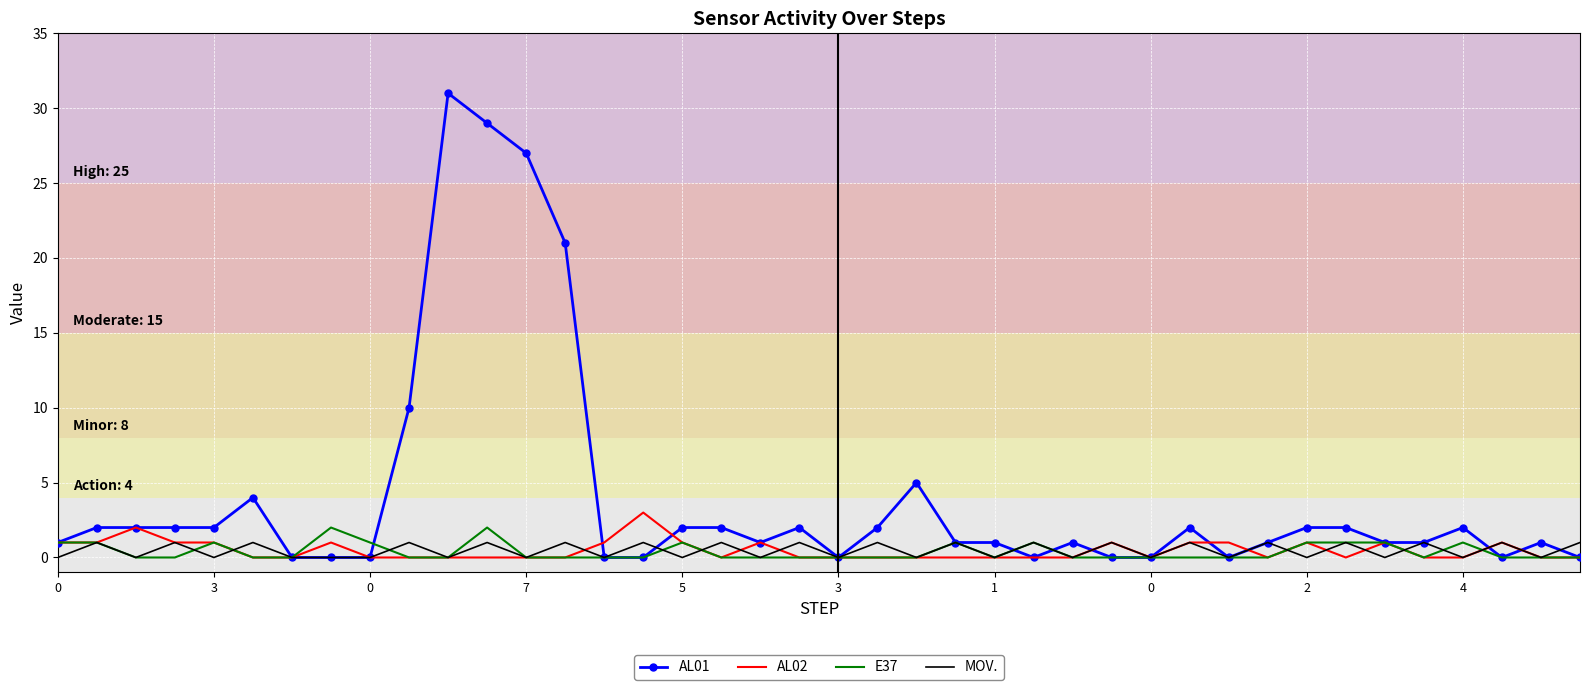

Which series has the largest range (max minus min)?

AL01